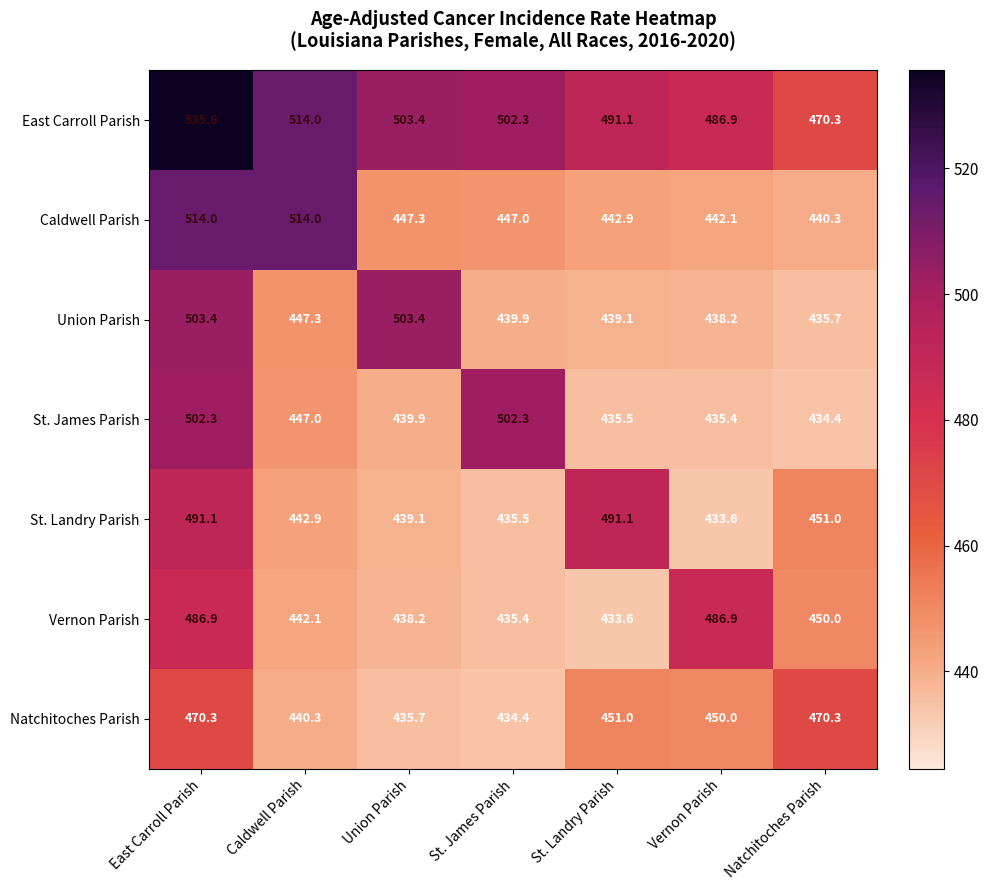

Which series has the largest total across all categories?

East Carroll Parish